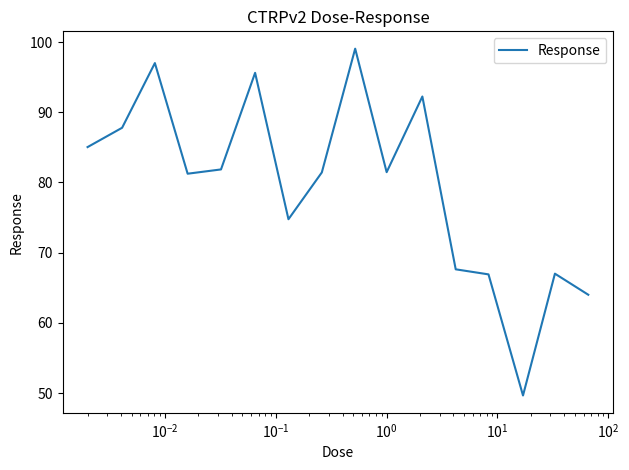

What is the smallest value displayed?

49.7